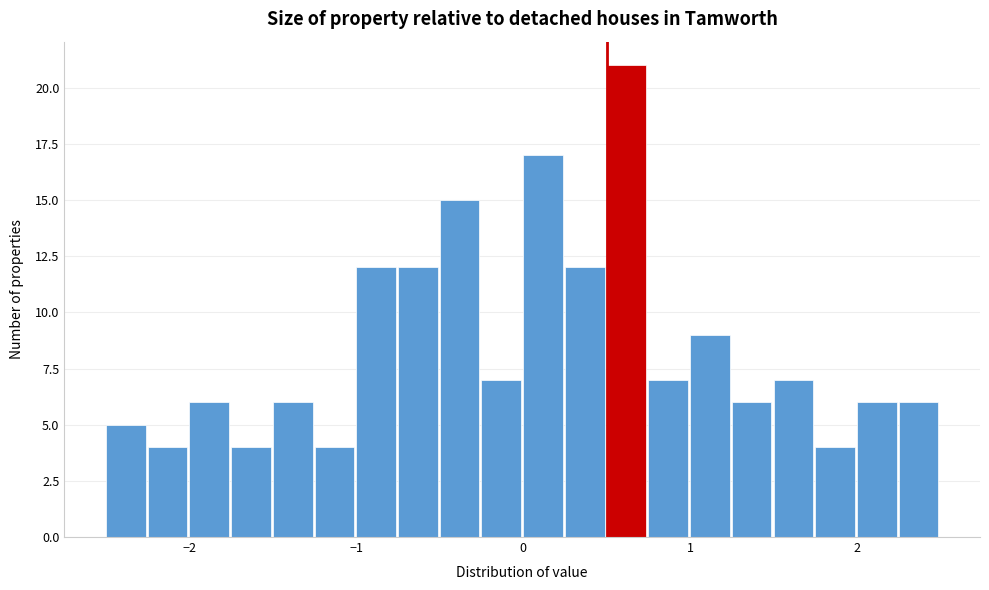

Around what value on the x-axis is the tallest bar? Give the approximate position of its centre, as read against the axis.

0.6